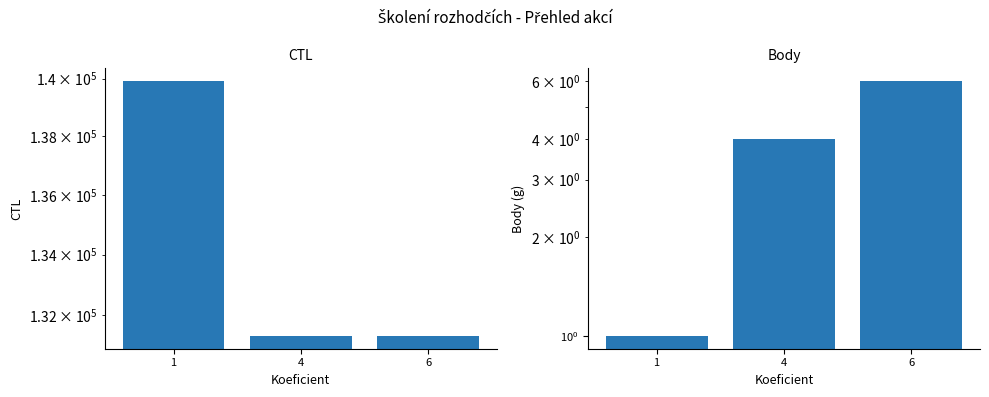

At which label does CTL first exceed 131331?

1